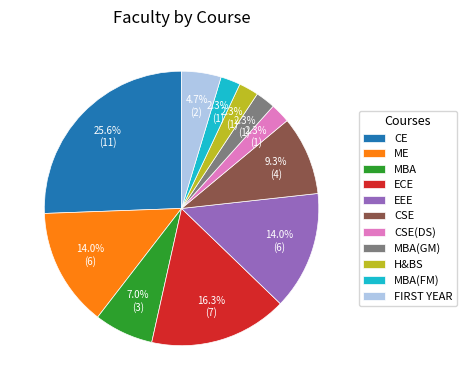

Which category has the biggest portion of the pie?

CE